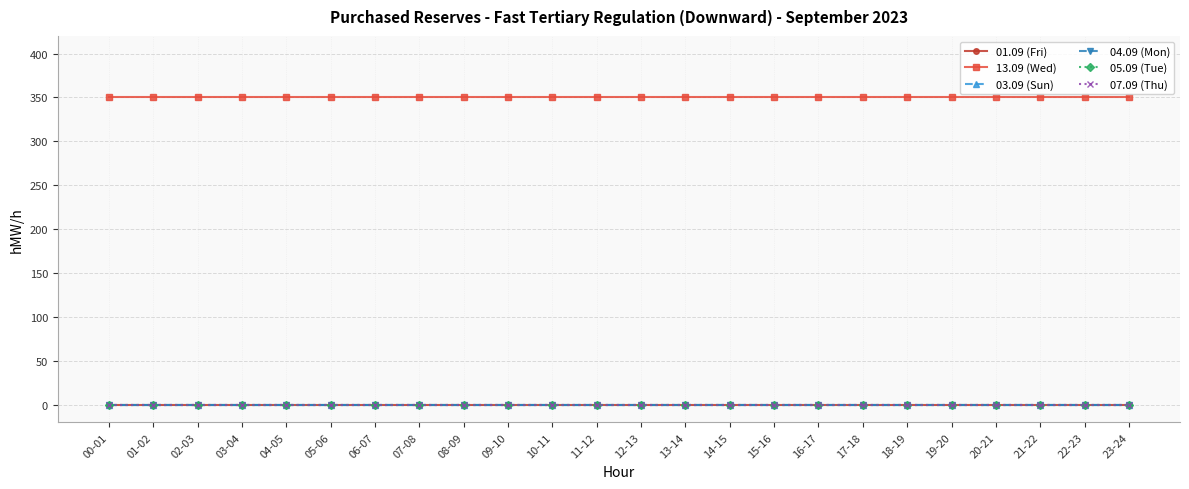

Does the chart display data point markers on the line(s)?

Yes